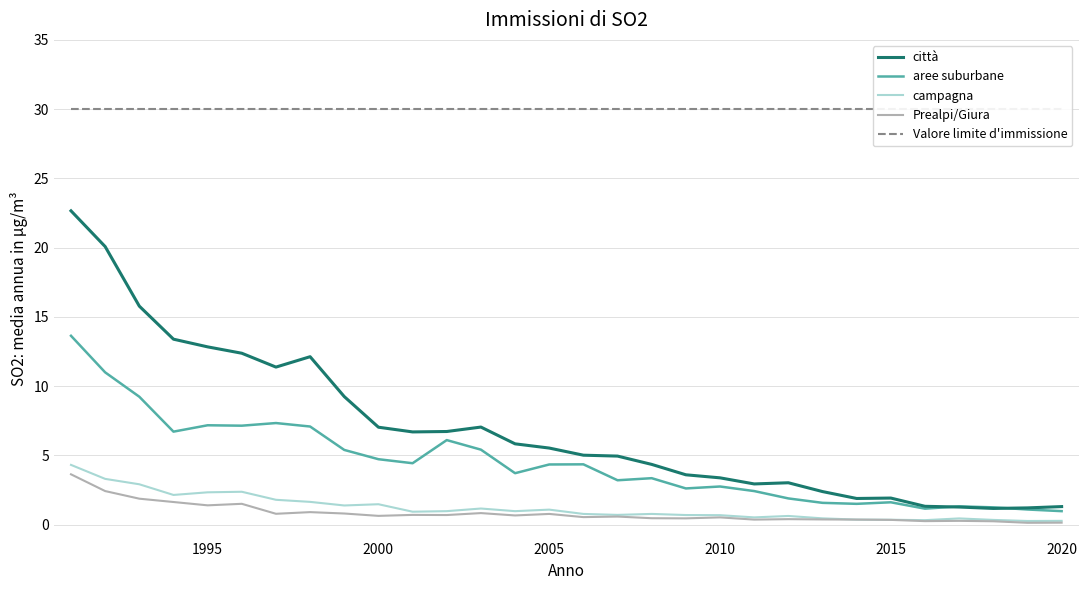

True or false: Prealpi/Giura has a value of 0.5 at 2010.

True